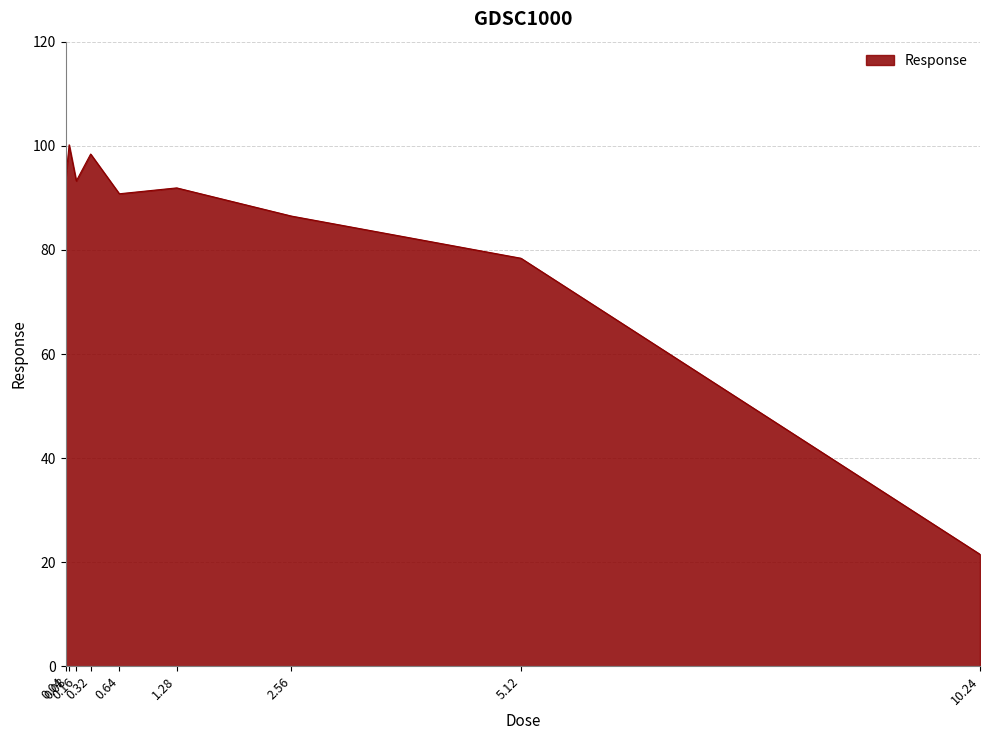

What is the maximum value shown in the chart?

100.2